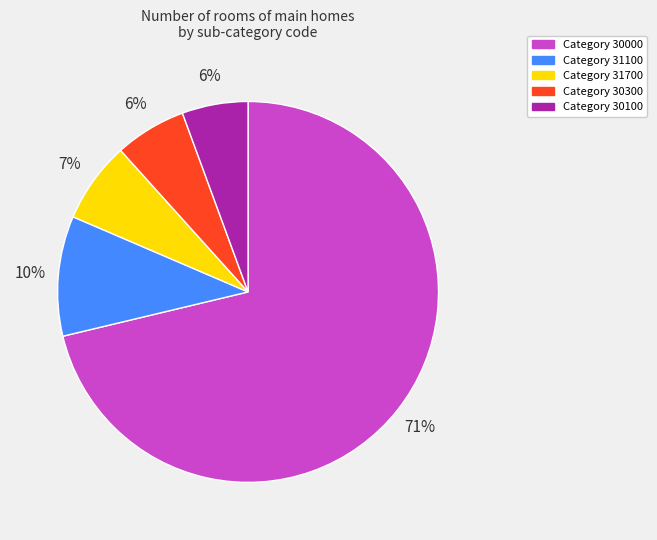

Does any single category account for the majority?

Yes